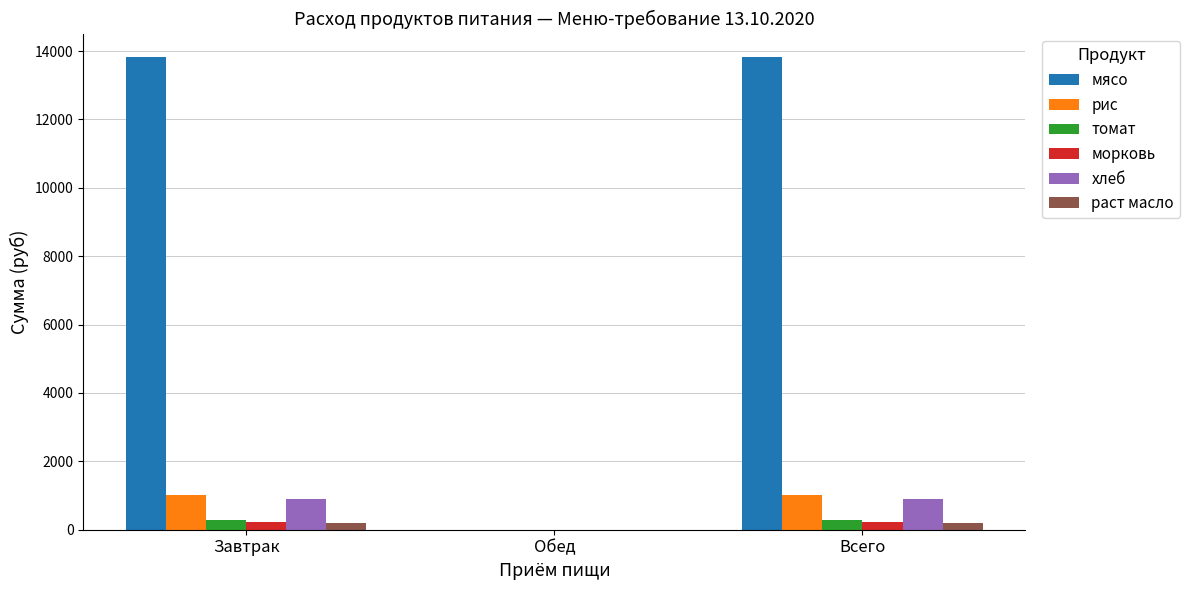

Which series has the largest total across all categories?

мясо